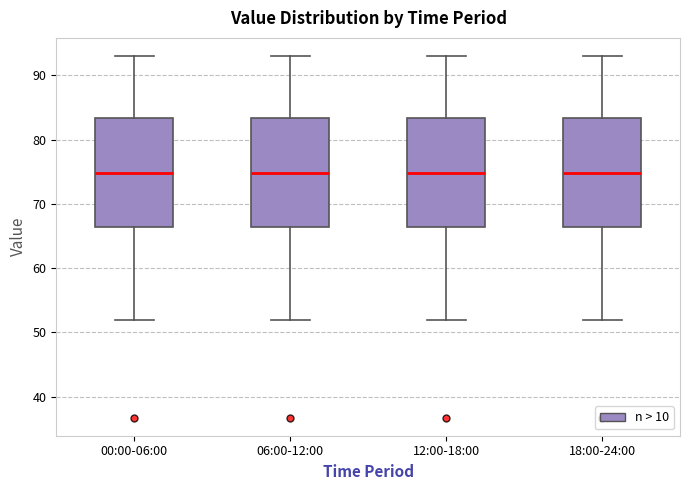

Reading left to right, transcribe this box plot: for each box, give where its median line is, the range the box spans, and where its two whiskers end, as read against the y-axis. The values are not printed on the chart, so give them approximately, as read against the axis.

00:00-06:00: median 75, box 66 to 83, whiskers 52 to 93
06:00-12:00: median 75, box 66 to 83, whiskers 52 to 93
12:00-18:00: median 75, box 66 to 83, whiskers 52 to 93
18:00-24:00: median 75, box 66 to 83, whiskers 52 to 93